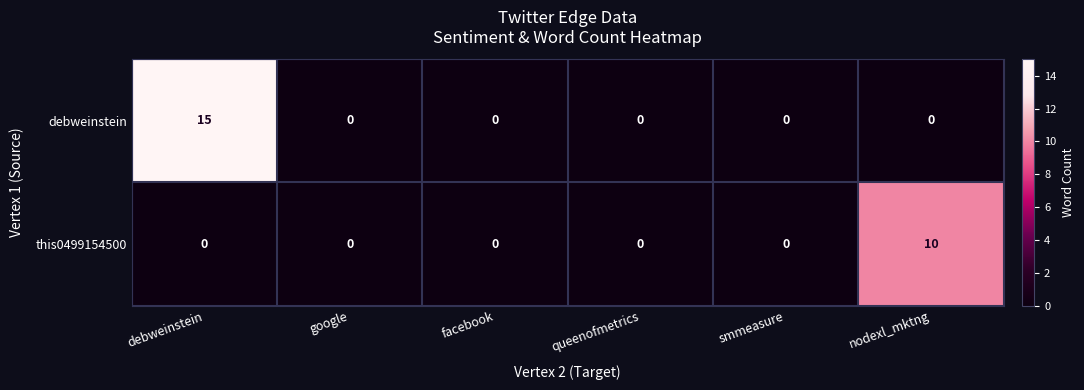

The value of debweinstein at google is 5. True or false?

False